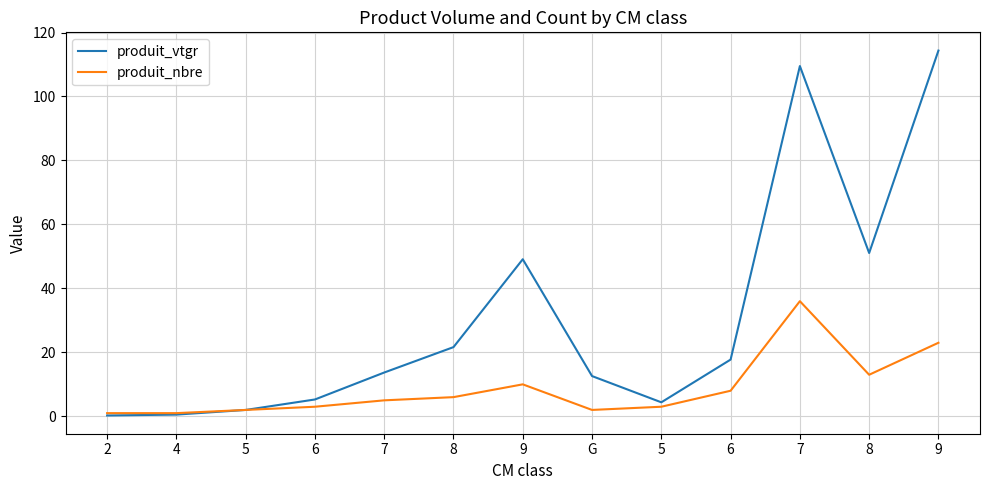

Is this an area chart (filled region under the line)?

No